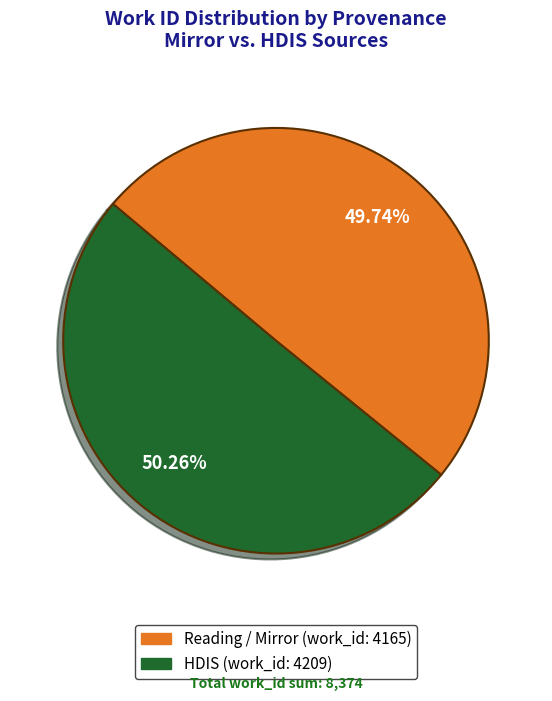

How many slices are in this pie chart?

2